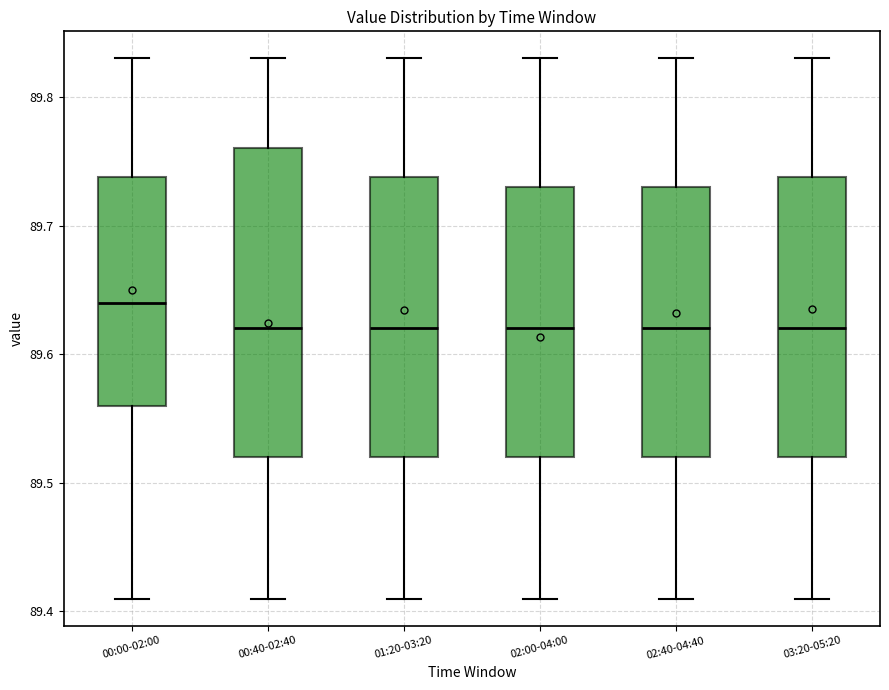

Where is the upper edge of the box for 01:20-03:20 on the y-axis? The values are not printed on the chart, so give them approximately, as read against the axis.

89.74